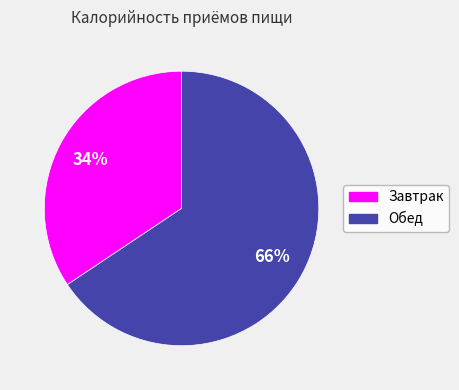

How many segments does this pie chart have?

2